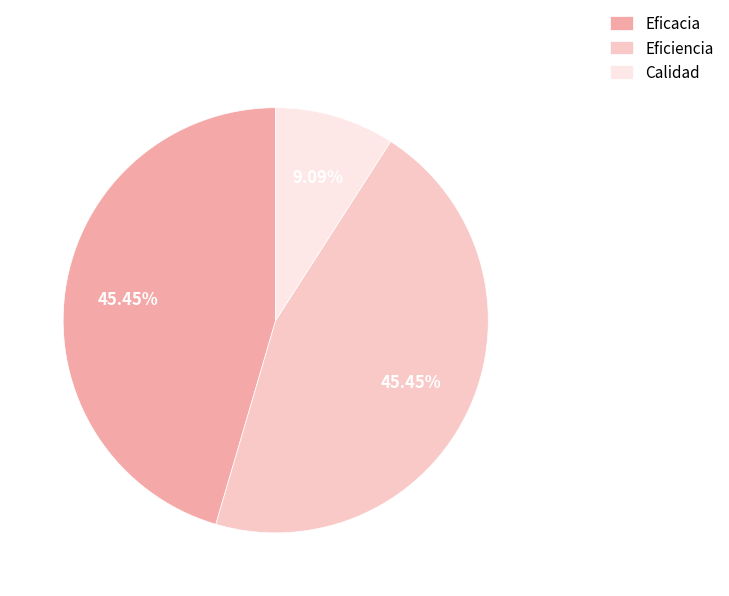

Approximately how many times larger is the value at Eficiencia compared to Calidad?

5.0